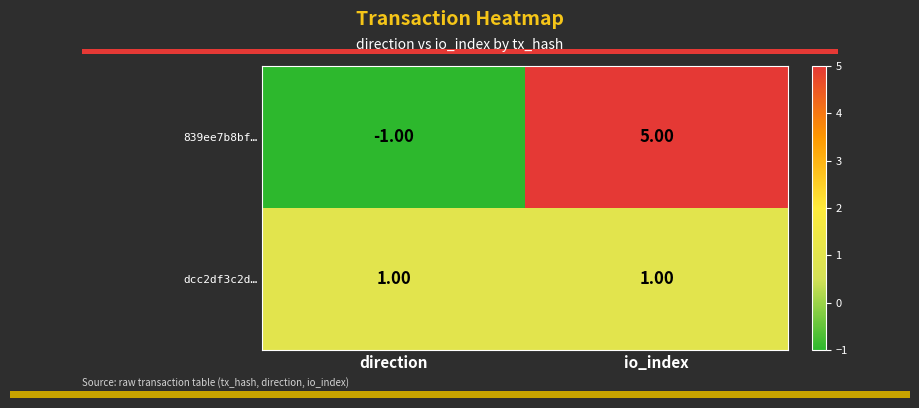

What is the total value across all series at io_index?

6